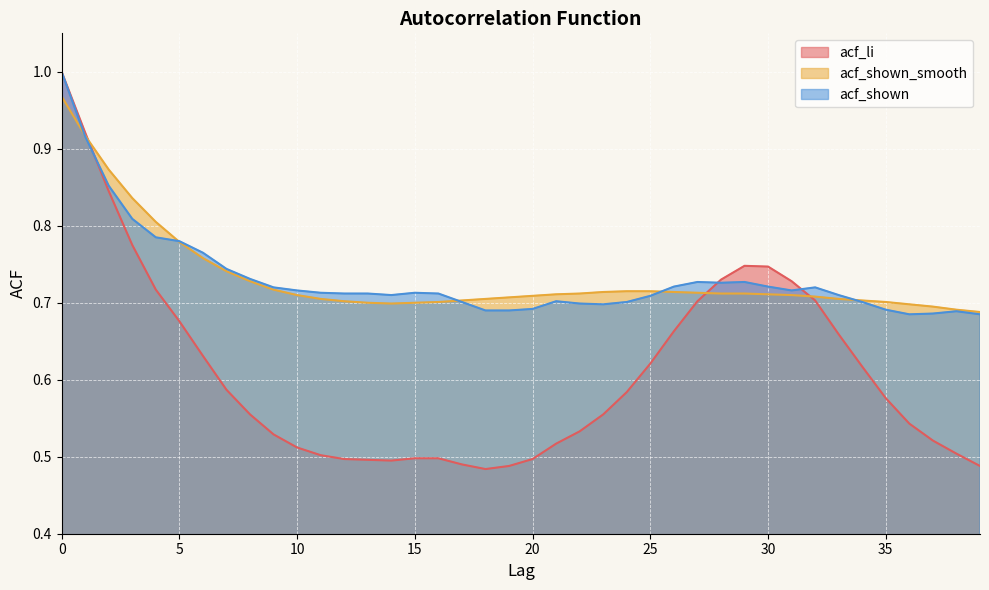

Which has a higher value, 1 or 17?

1